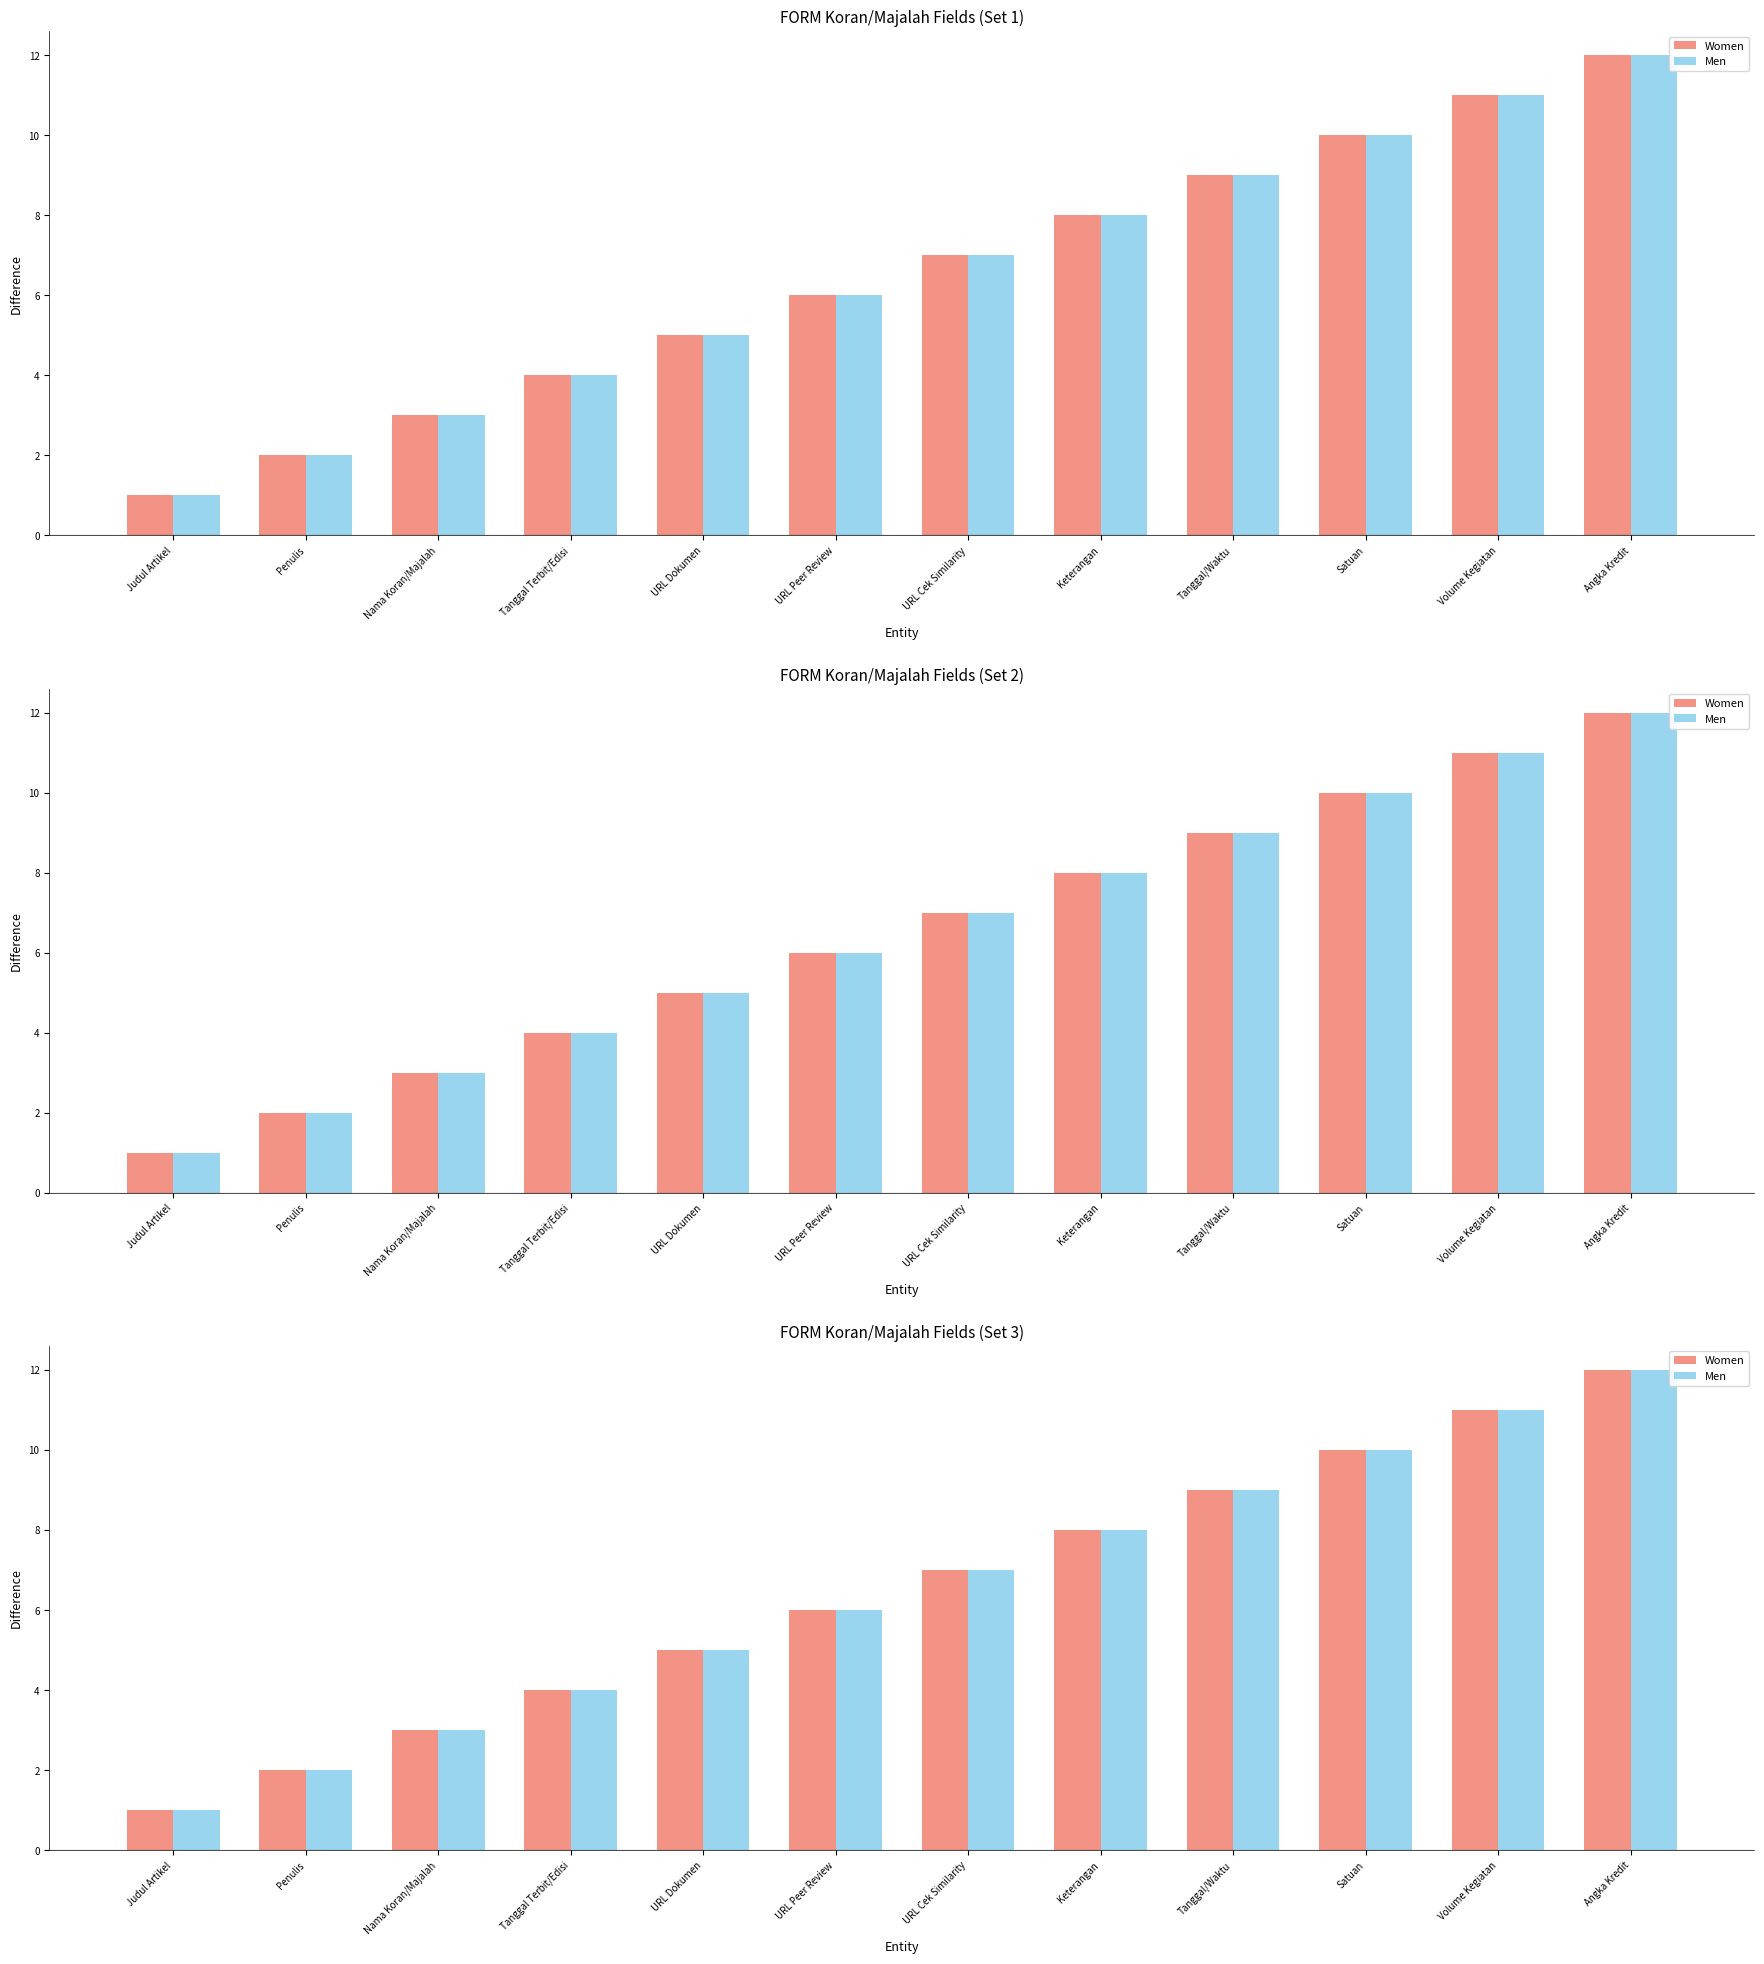

Which category has the lowest value in the Men series?

Judul Artikel